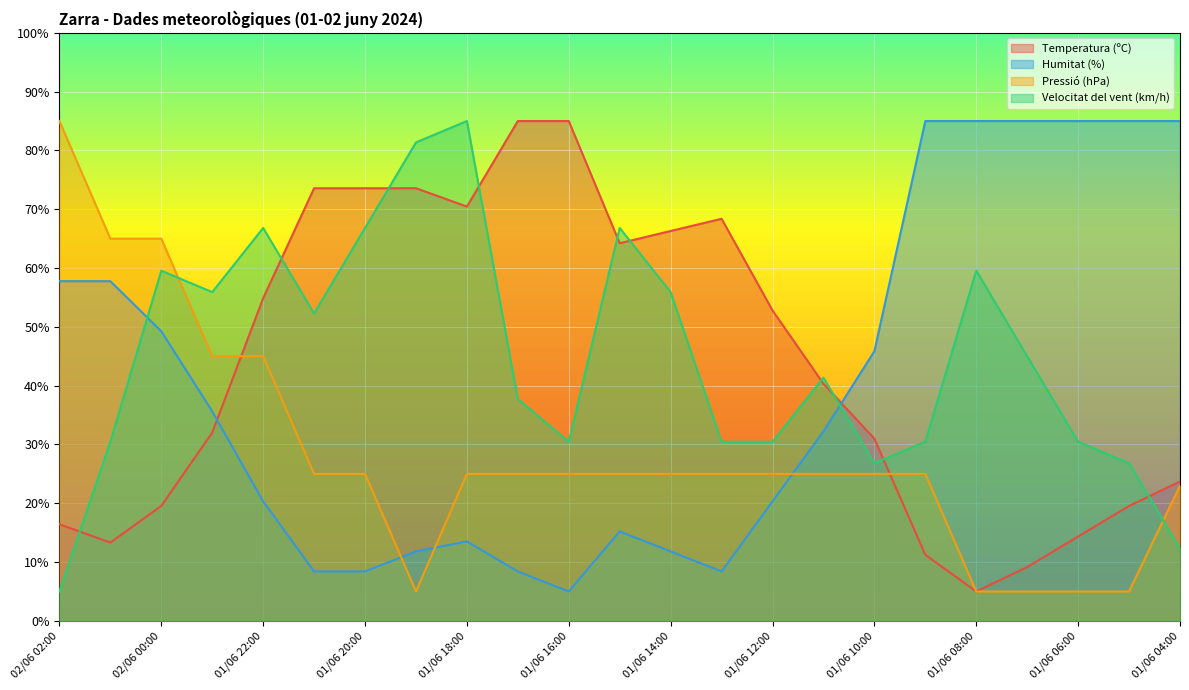

Rank the series by their maximum value, from lowest to highest.

Temperatura (ºC), Humitat (%), Pressió (hPa), Velocitat del vent (km/h)